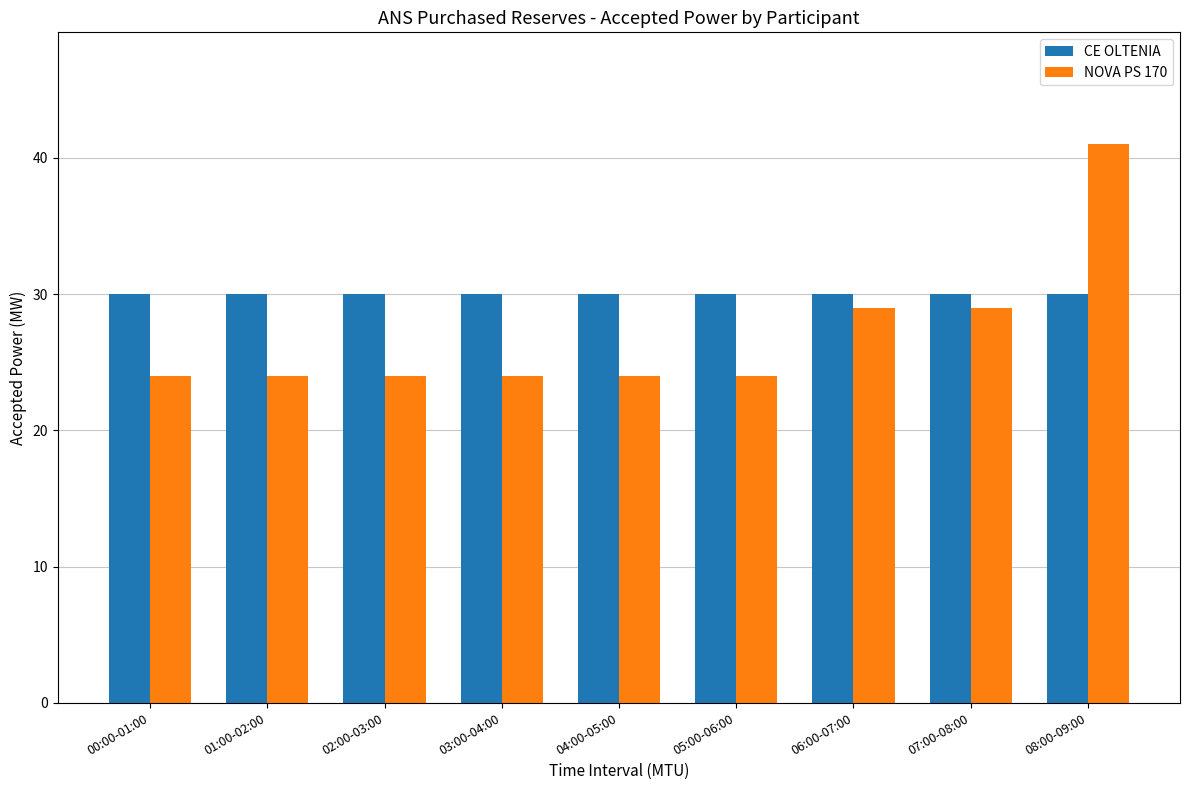

Rank the series by their average value, from highest to lowest.

CE OLTENIA, NOVA PS 170